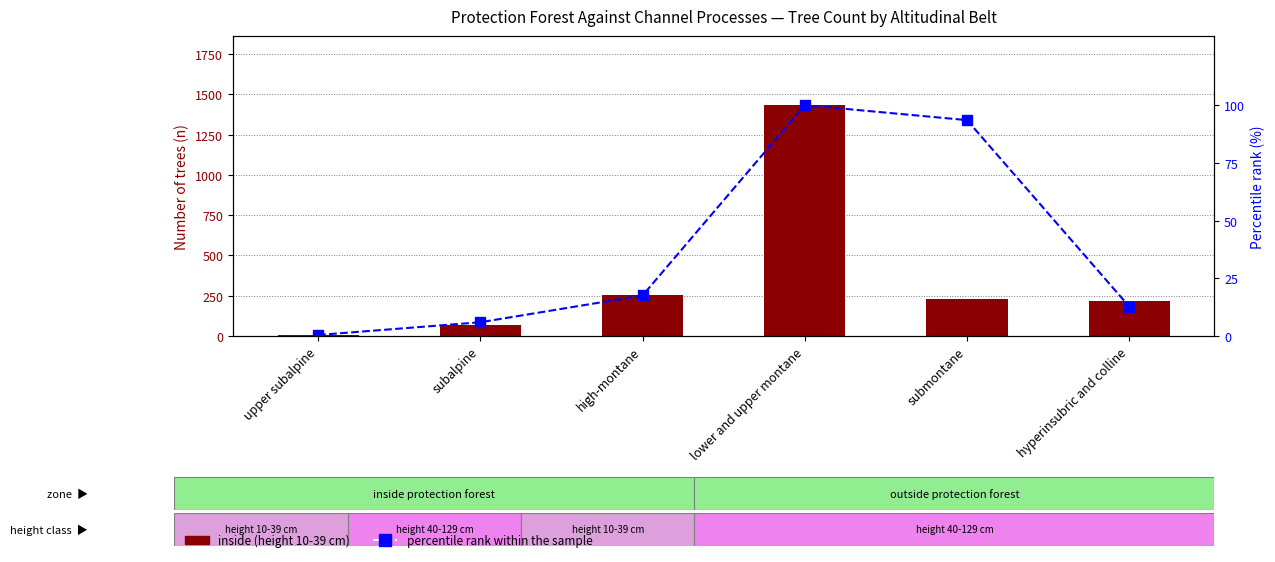

At which label does inside (height 10-39 cm) first exceed 227?

high-montane